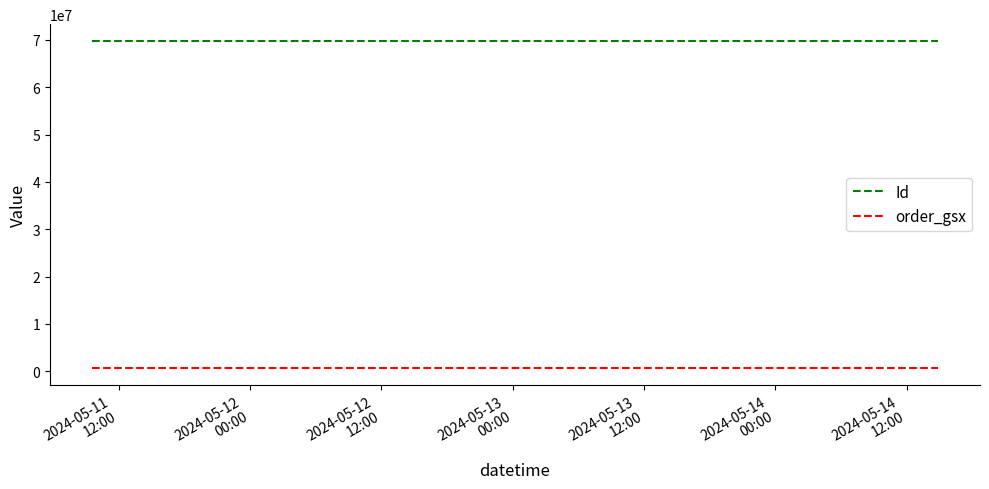

What is the highest value of the Id series?

69873311